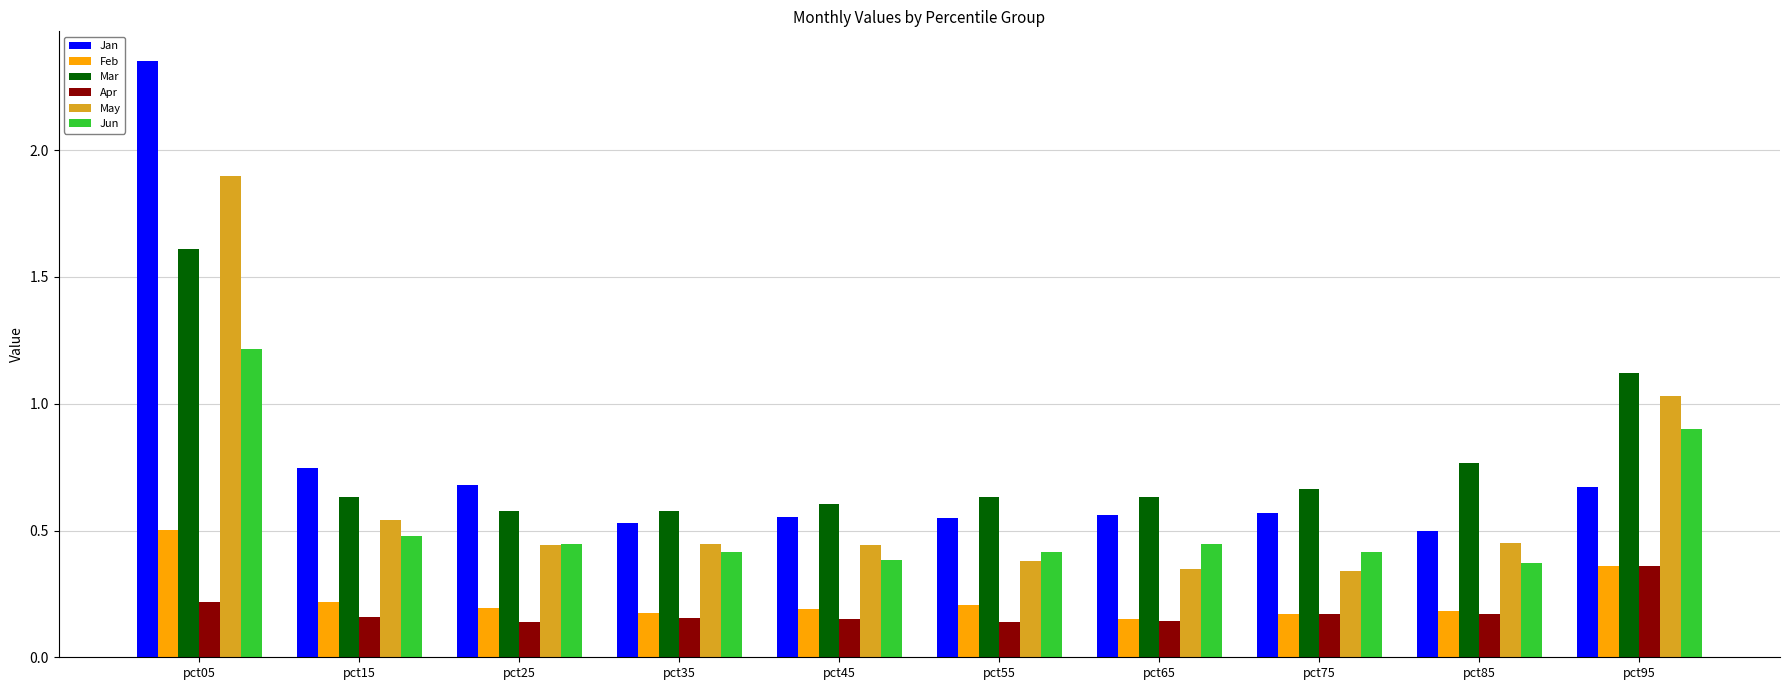

Count the Apr values in the range 0 to 1.

10